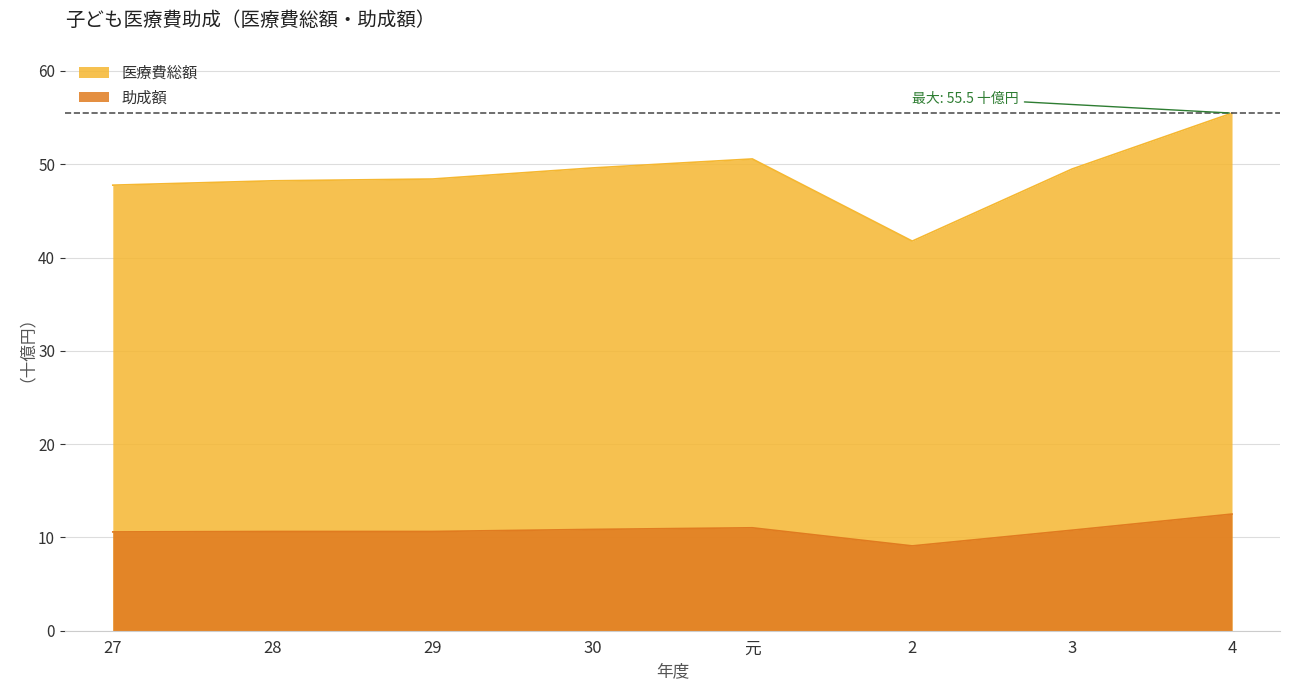

What is the spread (max minus min) of values at 29?

37776558265